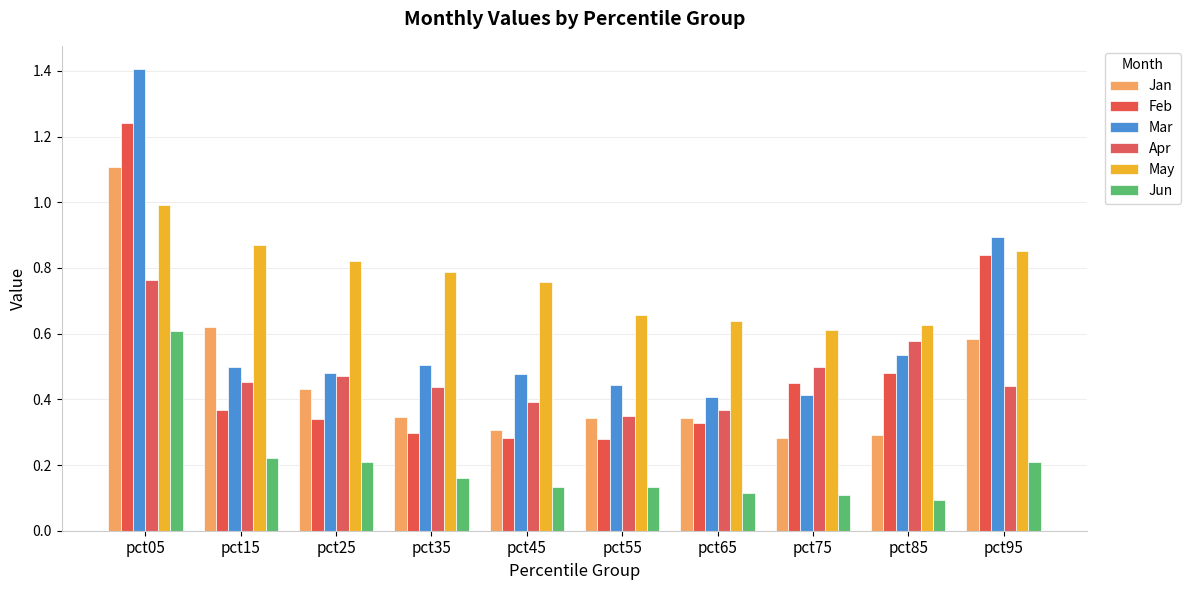

Is it true that Jun equals 0.1 at pct45?

True